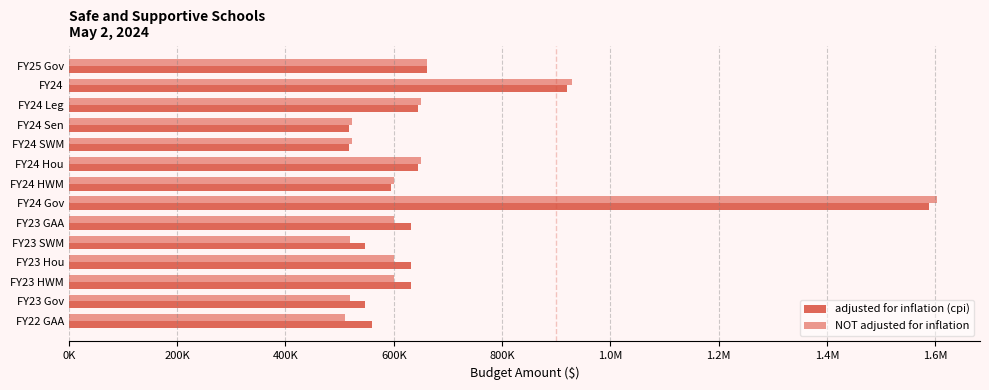

Reading left to right, transcribe all the data shown in this chart.

adjusted for inflation (cpi): 661461	920437	644304	517578	517578	644304	594742	1588007	631914	547651	631914	631914	547651	560302
NOT adjusted for inflation: 661461	928574	650000	522154	522154	650000	600000	1602045	600000	519993	600000	600000	519993	510684